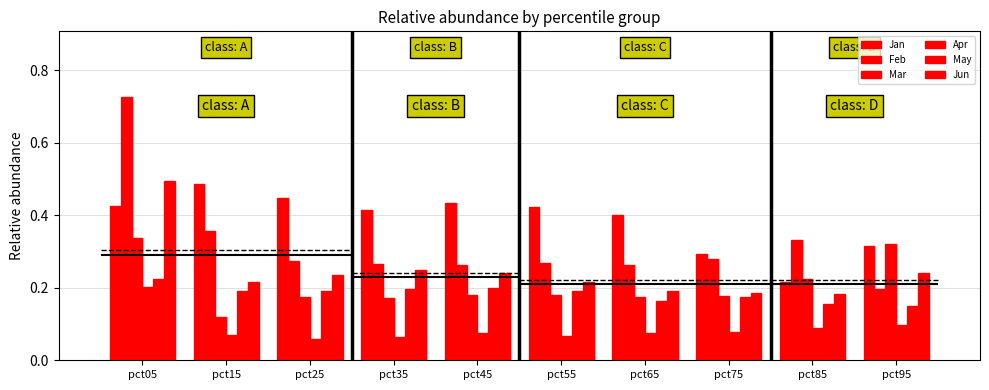

Rank the series at pct45 from highest to lowest value.

Jan, Feb, Jun, May, Mar, Apr